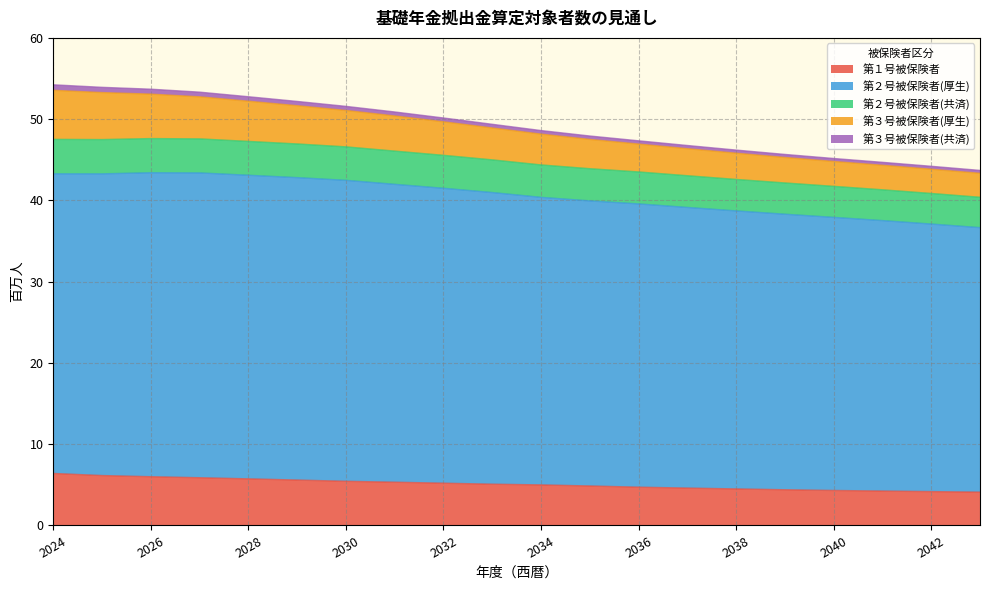

What is the value of the 第１号被保険者 point at the 3rd from the left?

6.0